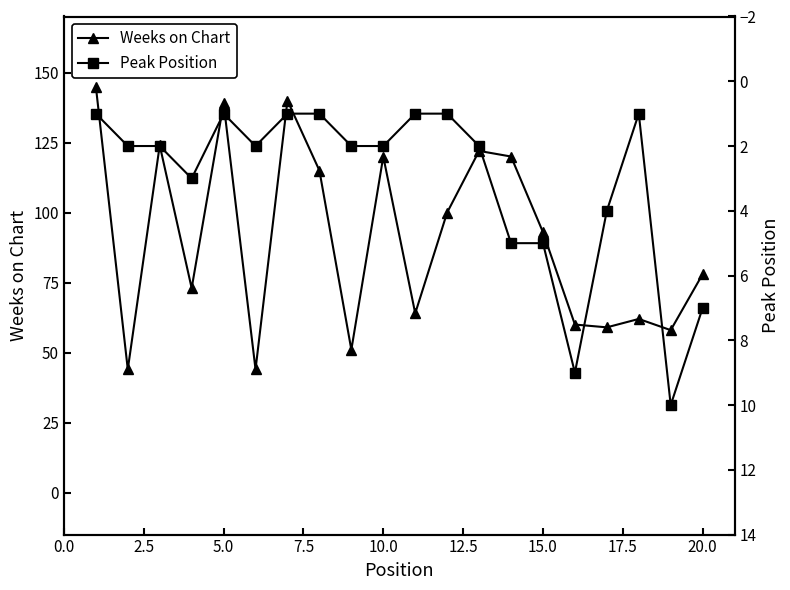

The Weeks on Chart series shows 120 at 20.0. True or false?

False